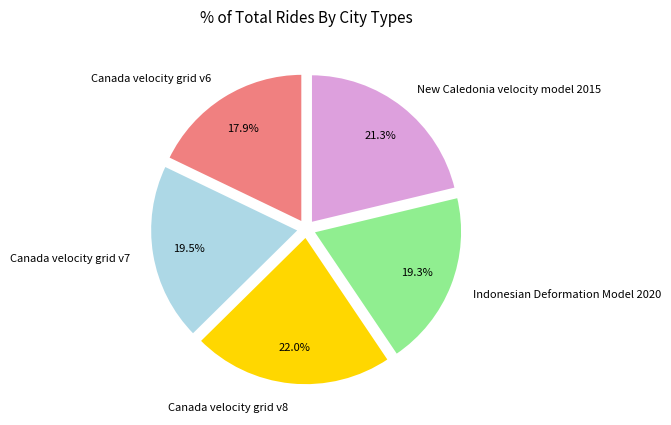

Which category has the biggest portion of the pie?

Canada velocity grid v8